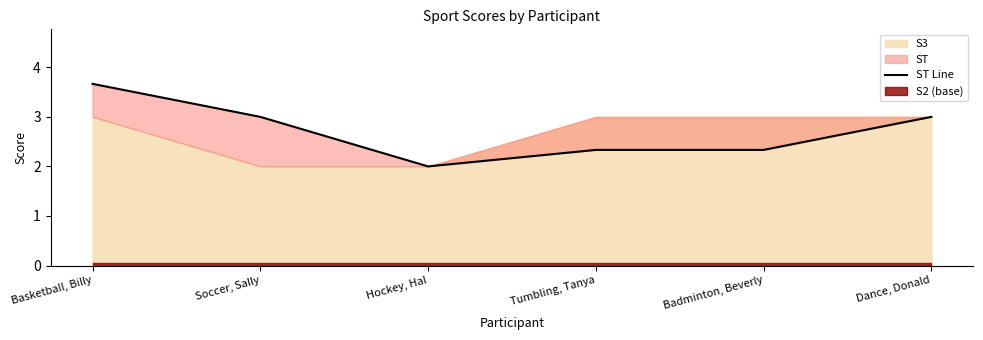

The chart shows a value of 3.0 at Soccer, Sally. True or false?

True